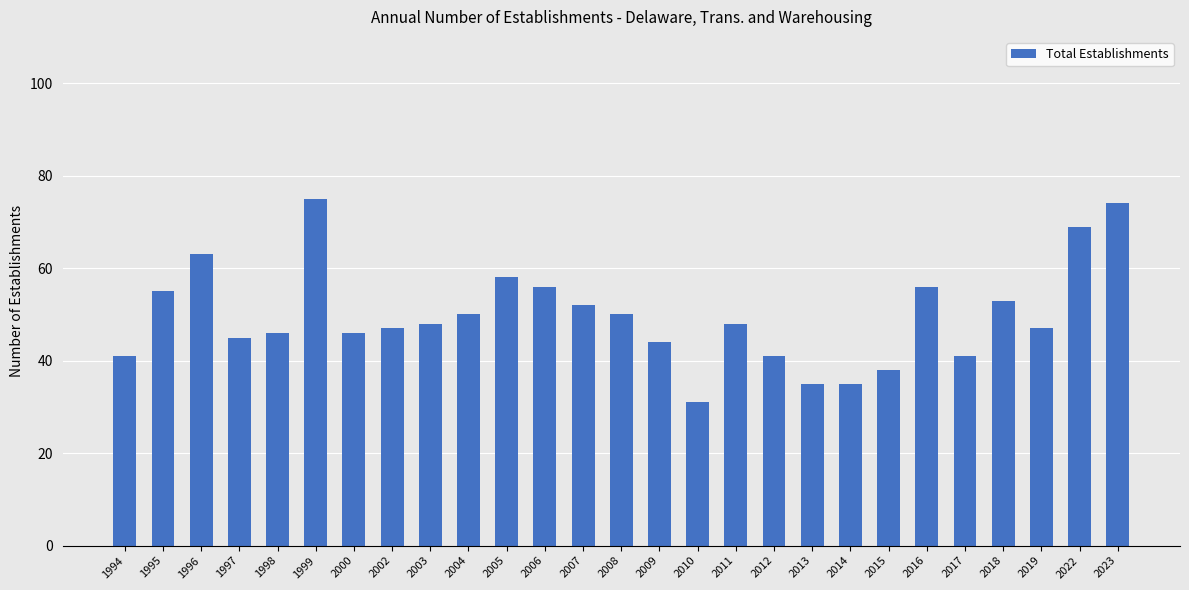

How many values are below 48?

13